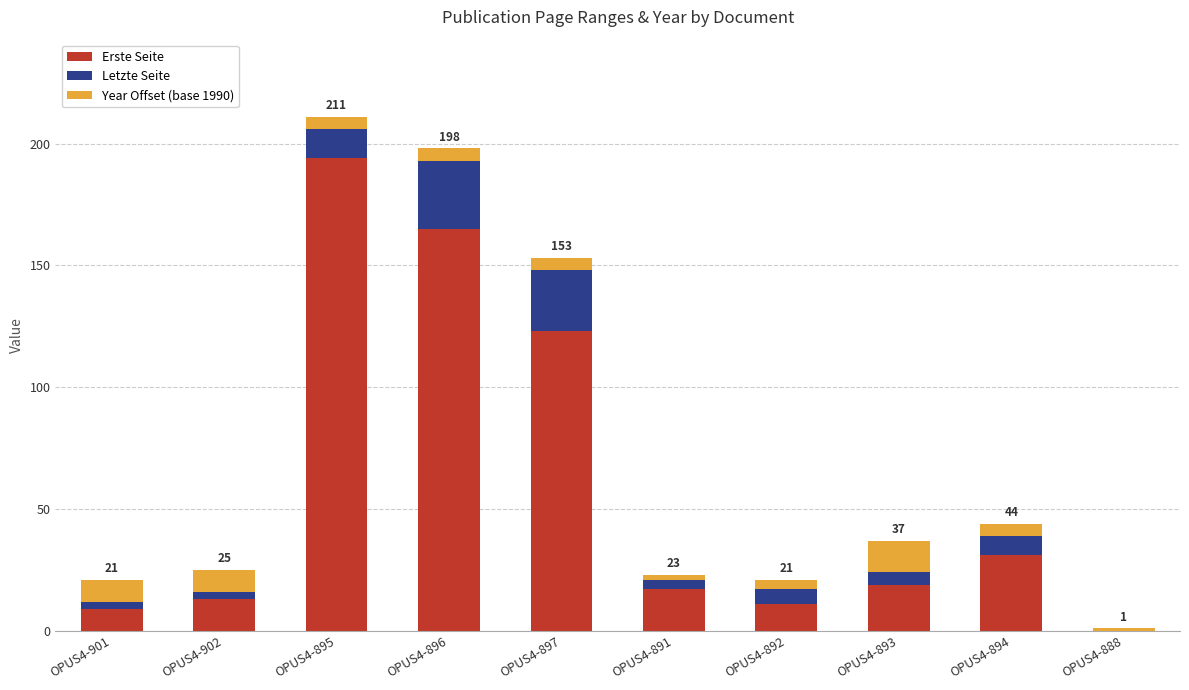

What is the maximum value for Erste Seite?

194